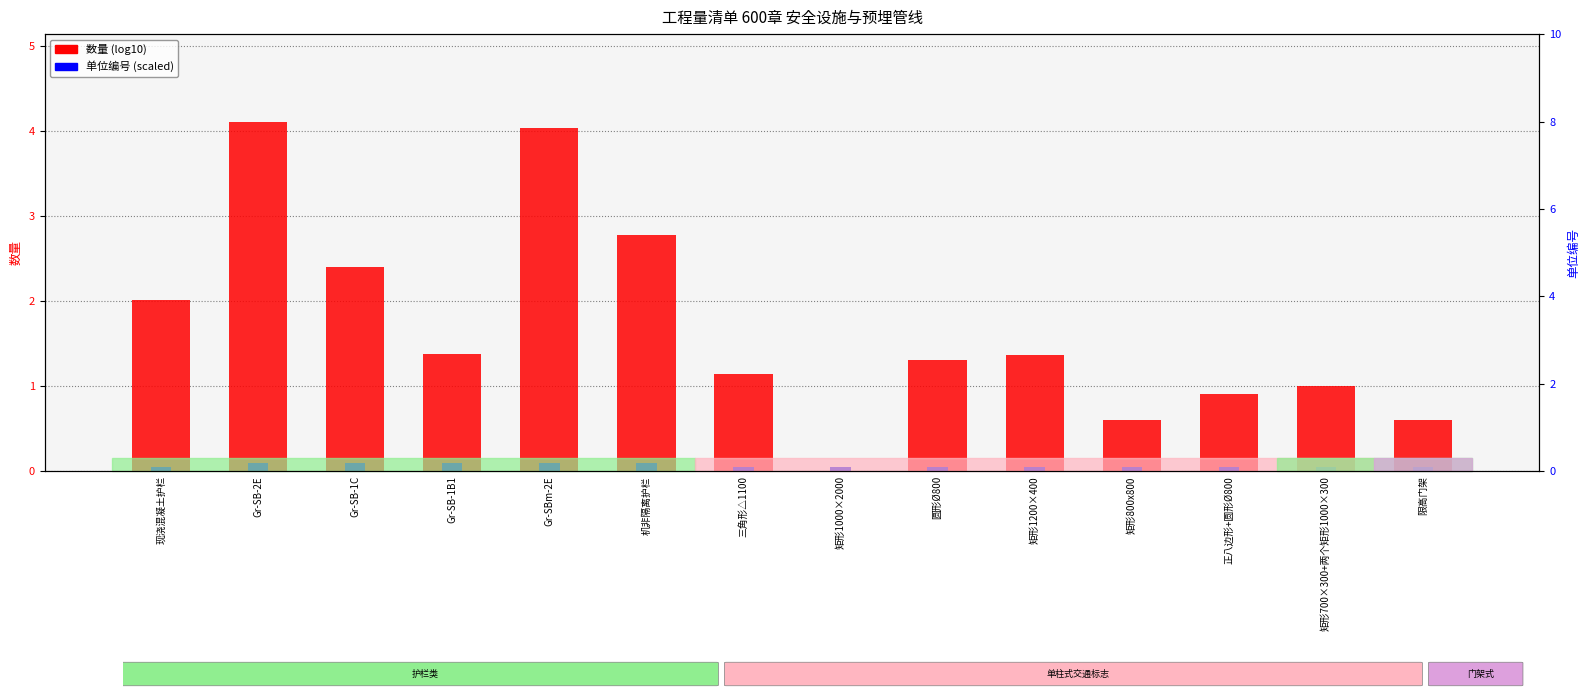

Is the value of 数量 (log10) at 正八边形+圆形Ø800 greater than the value of 单位编号 (scaled) at 限高门架?

Yes